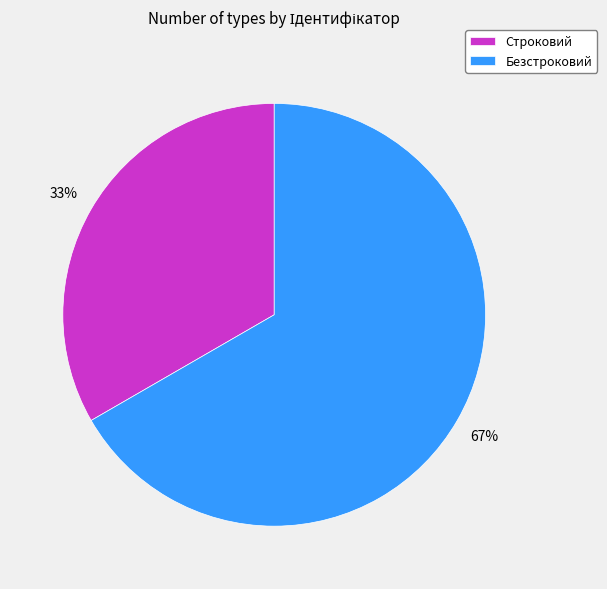

Is it true that Строковий is 27% of the pie?

False